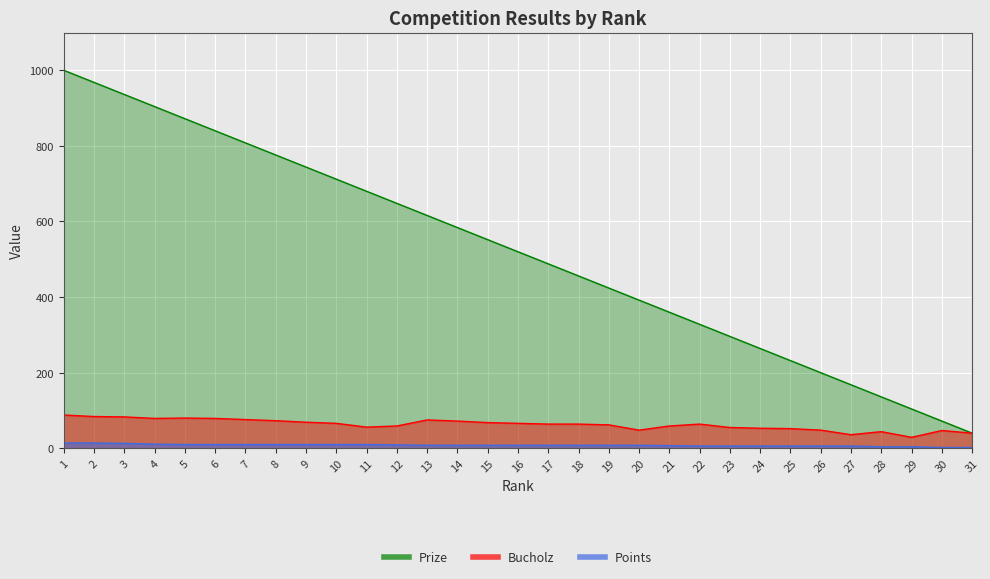

At which label does Bucholz first exceed 64?

1